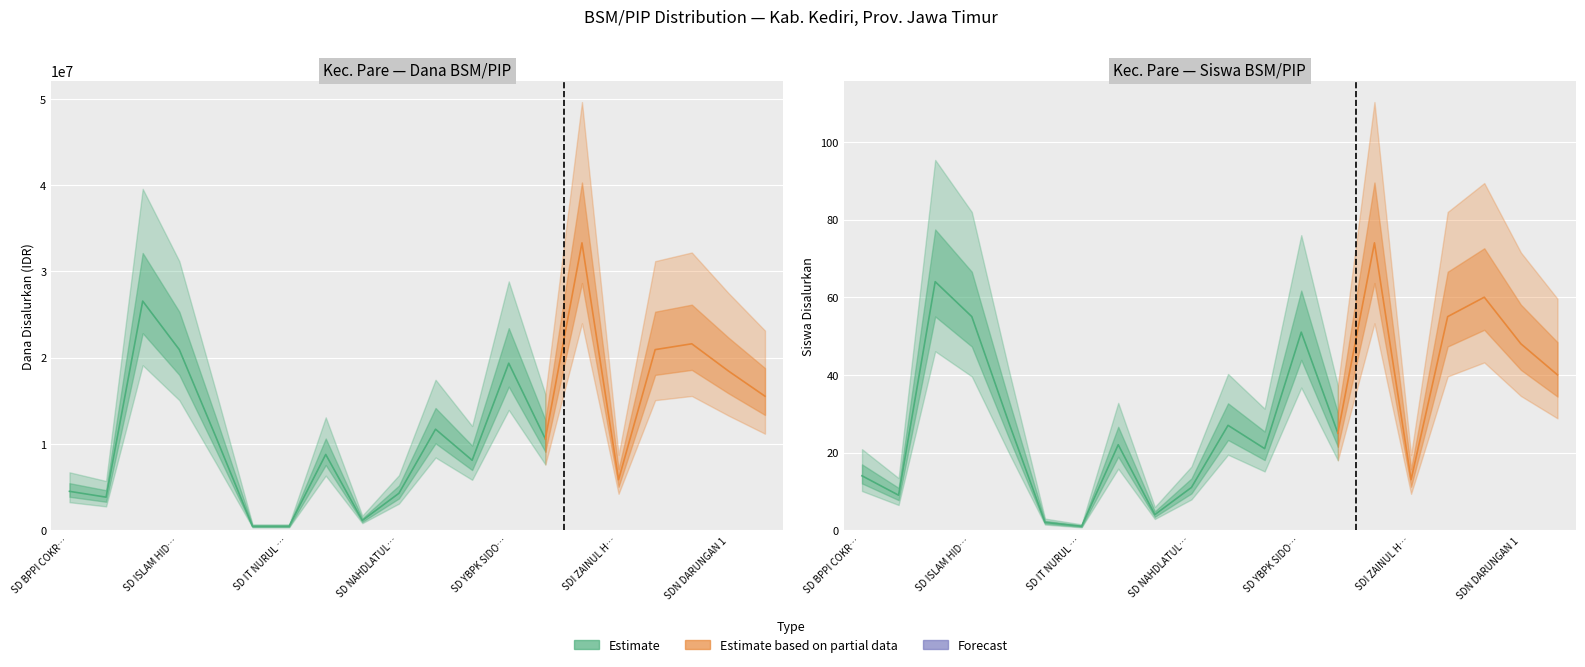

What position from the left is SD NAHDLATUL ULAMA INSAN QURANI?

10